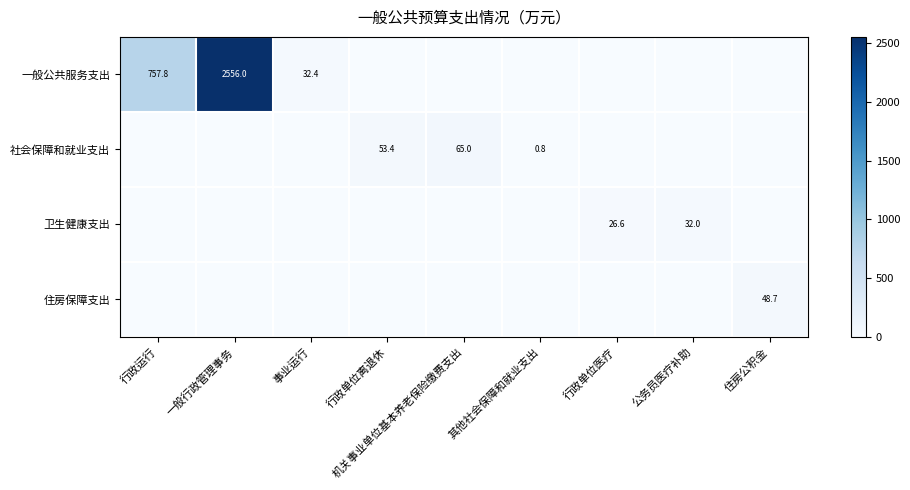

Is the value of 一般公共服务支出 at 事业运行 greater than the value of 卫生健康支出 at 行政单位医疗?

Yes